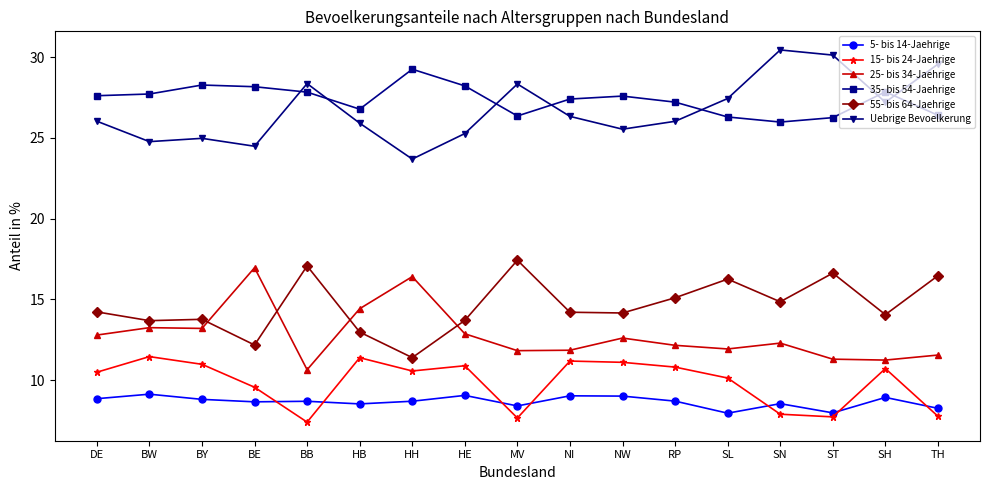

Read the Uebrige Bevoelkerung value at HB.

25.9